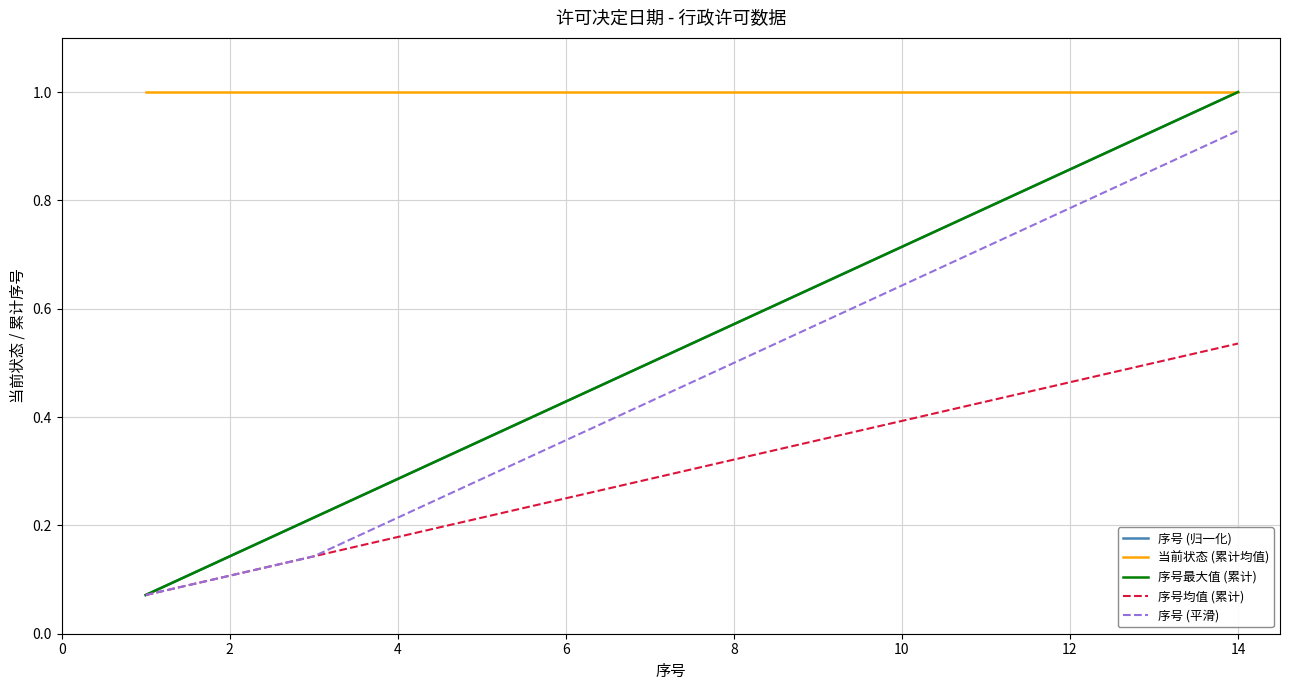

Is this an area chart (filled region under the line)?

No